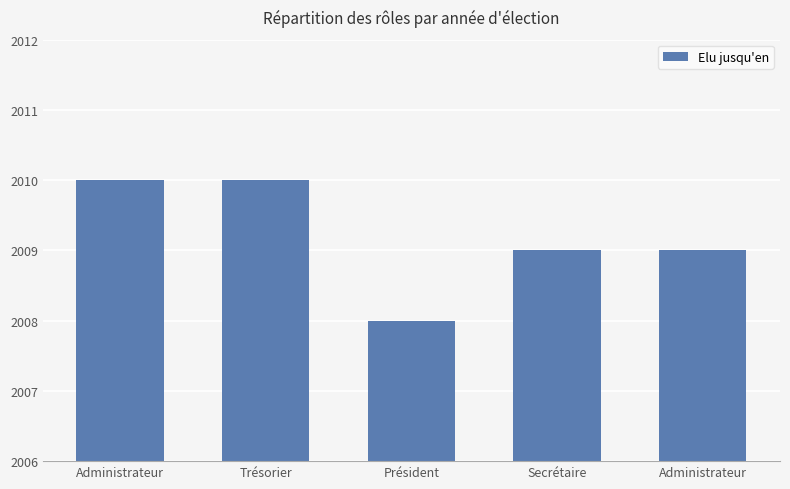

List the labels in order of value, largest first.

Administrateur, Trésorier, Secrétaire, Administrateur, Président